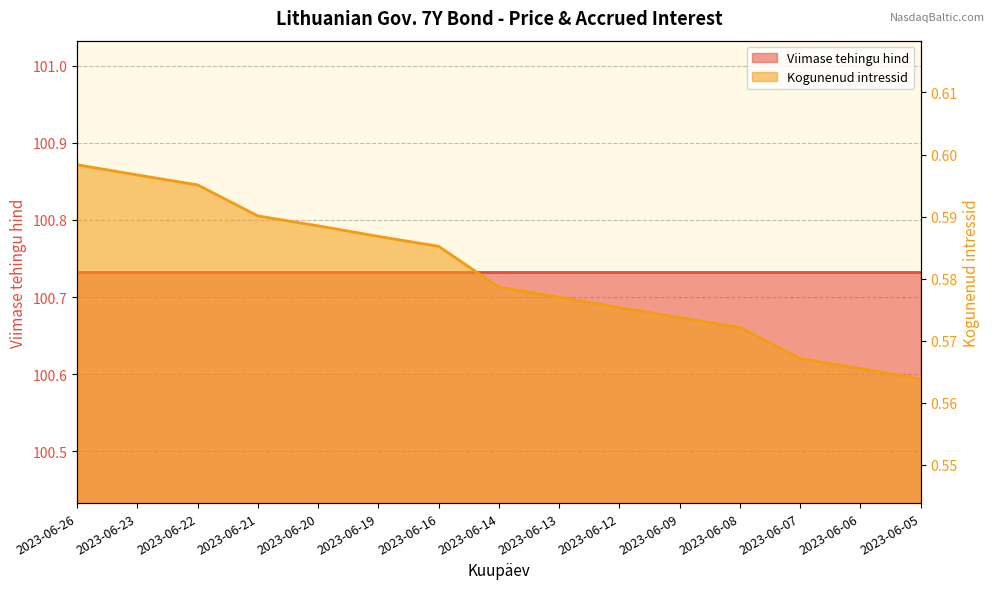

True or false: the data shows 0.6 at 2023-06-09.

True